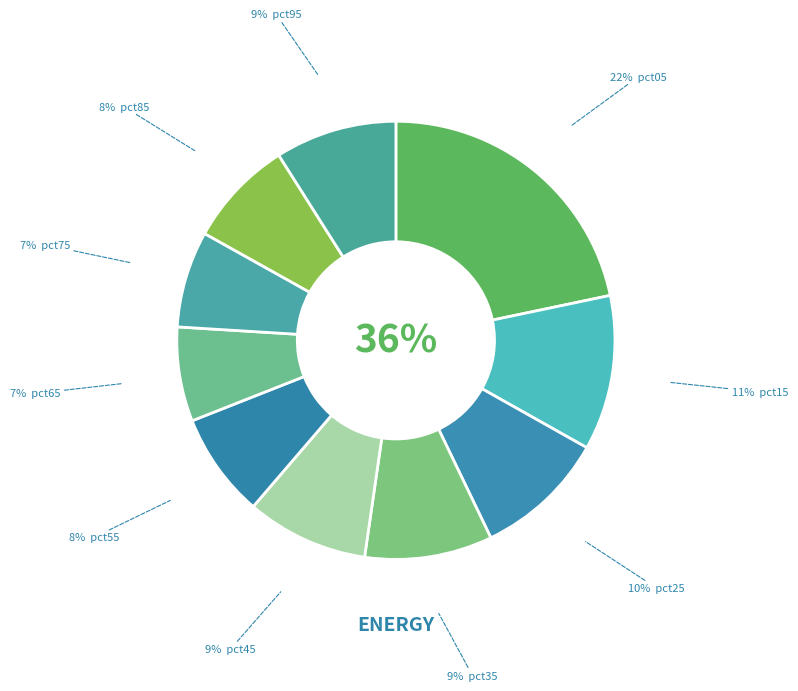

Which category has the biggest portion of the pie?

pct05